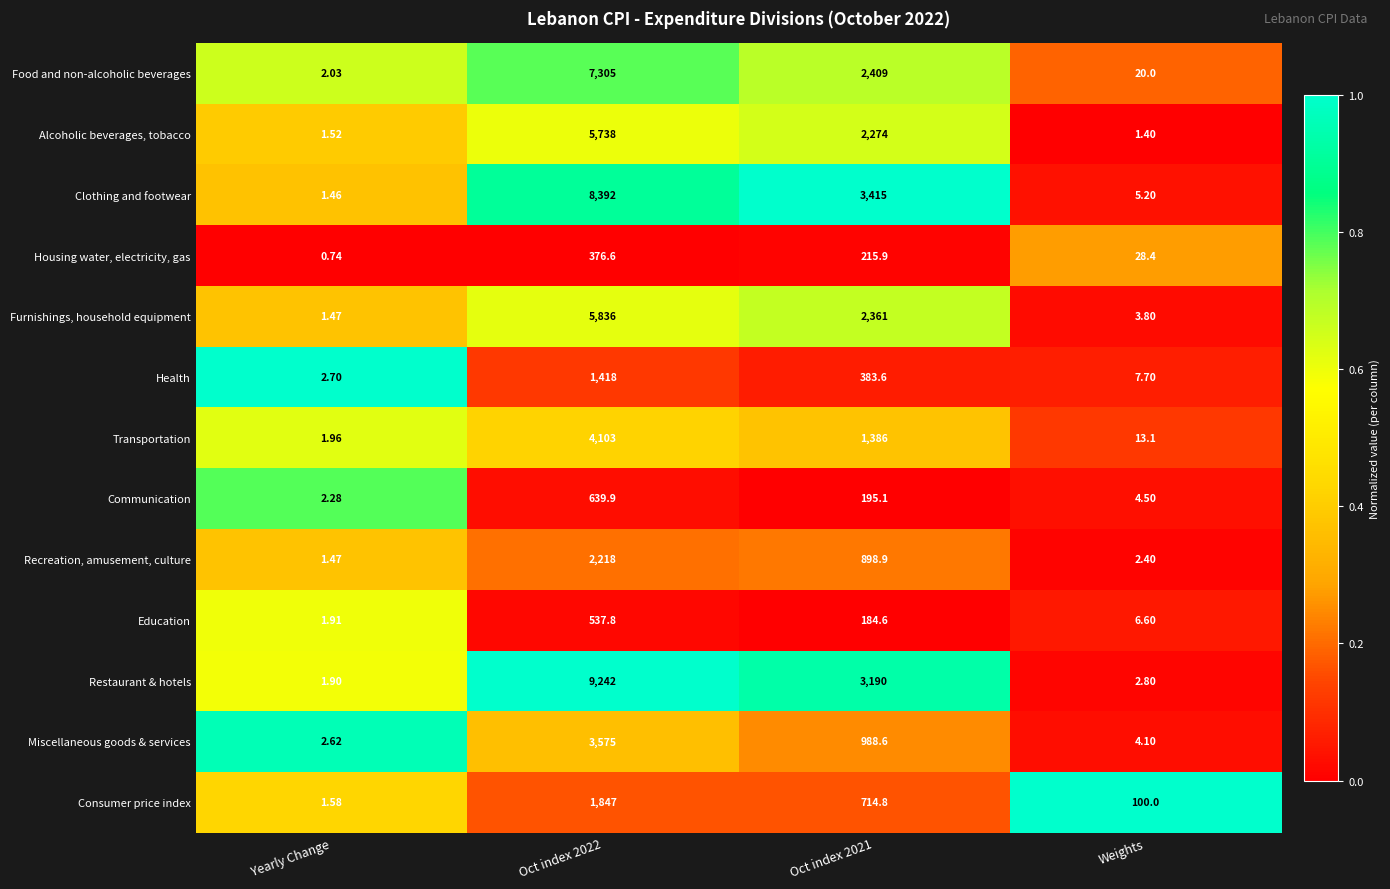

Is the value of Clothing and footwear at Weights greater than the value of Education at Weights?

No